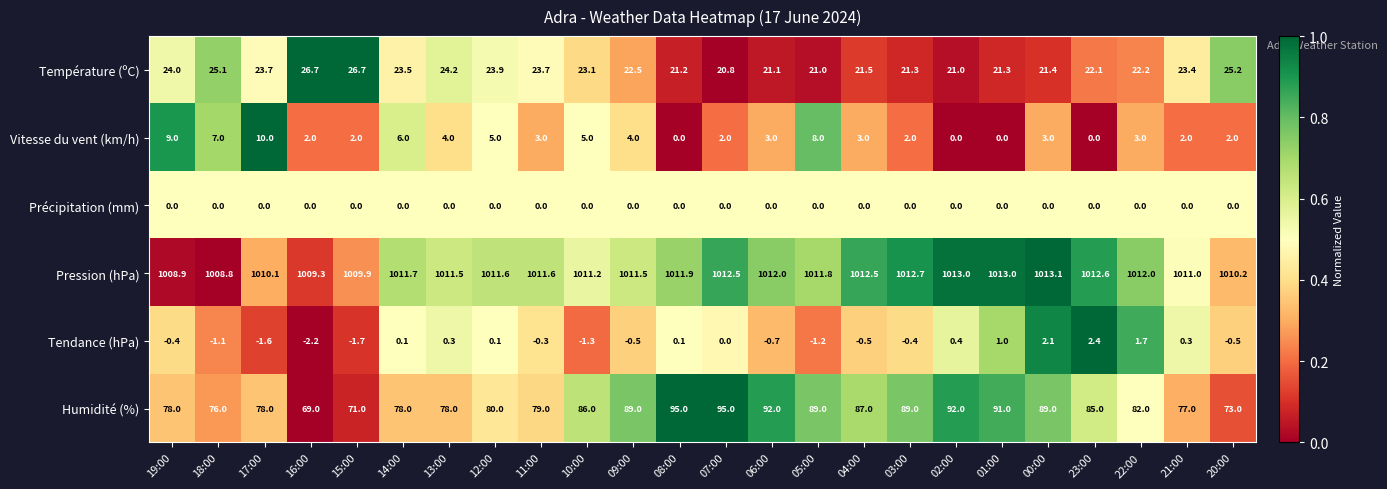

How many series are shown in this chart?

6